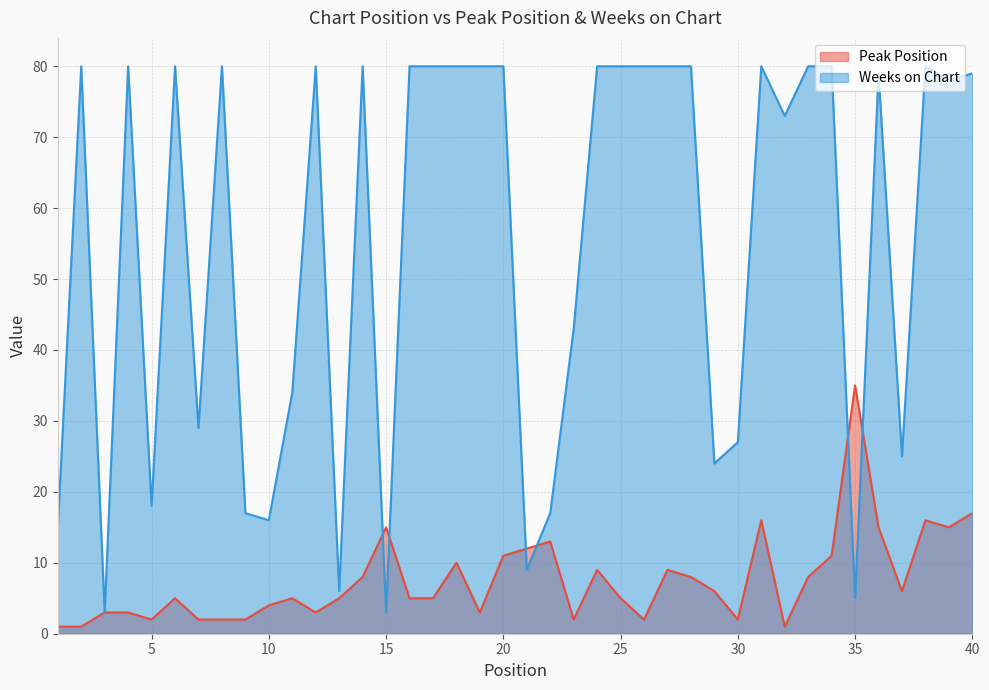

Which series has the widest spread of values?

Weeks on Chart